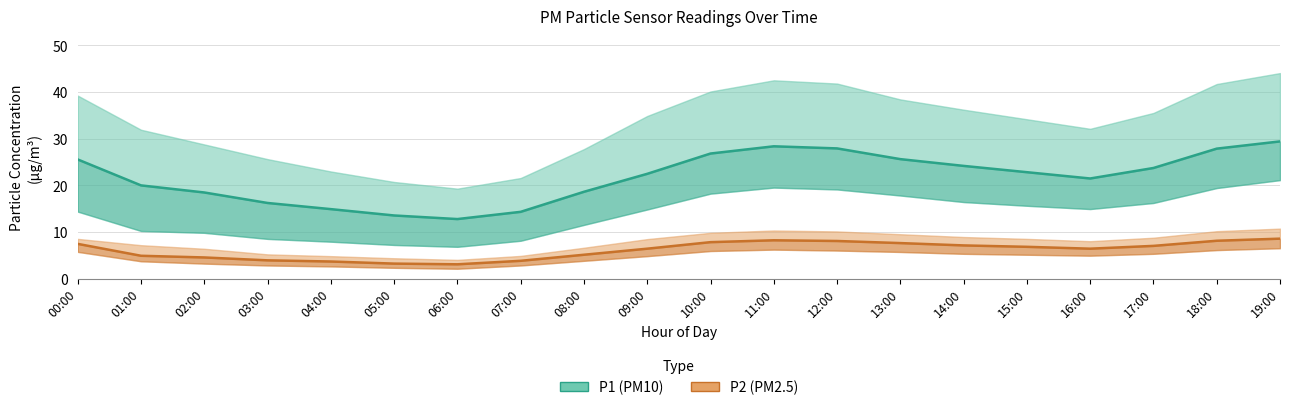

What is the lowest value of the P1 (PM10) series?

12.8